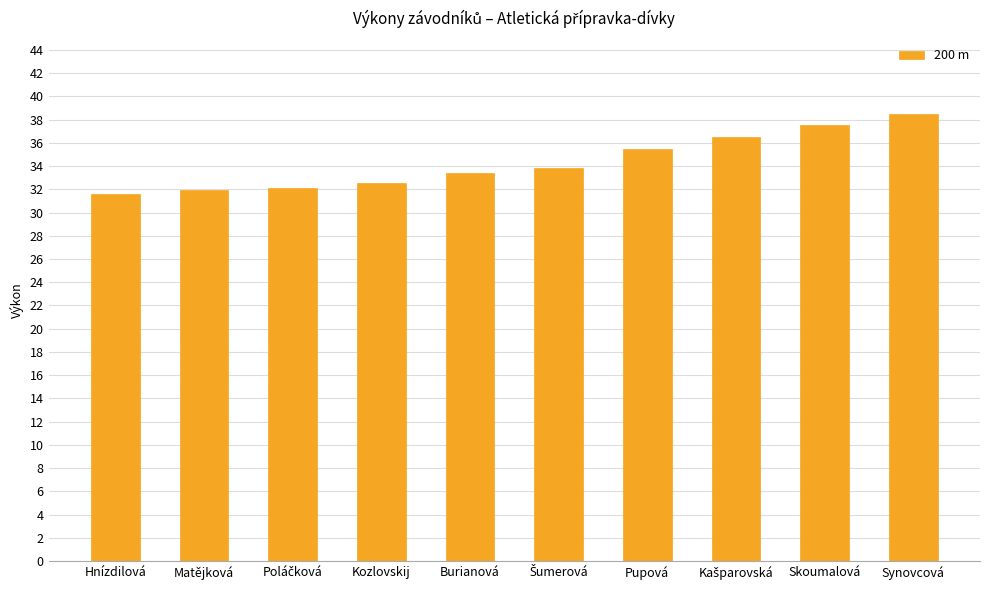

Where does the data first go above 33?

Burianová